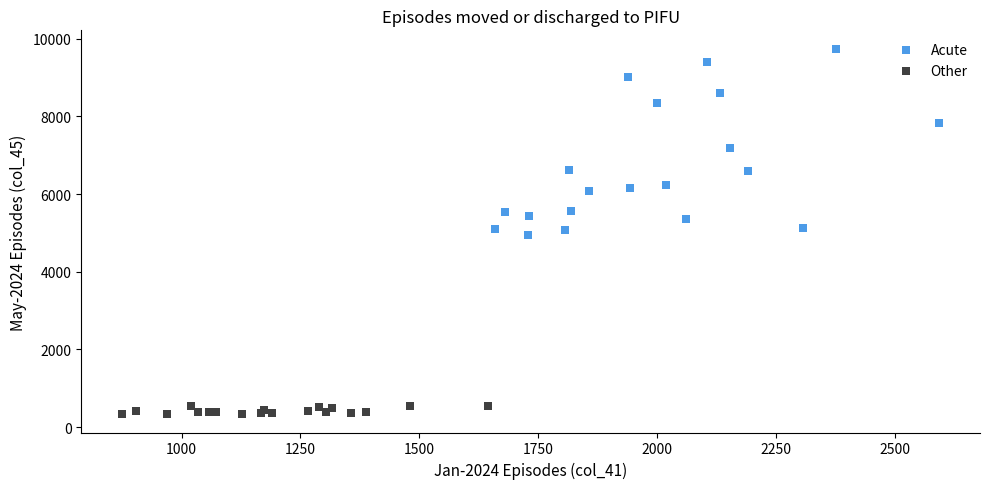

What are all the series names shown in the legend?

Acute, Other